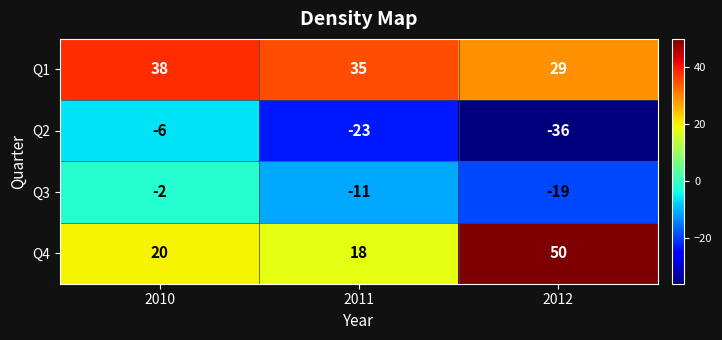

Rank the series at 2011 from lowest to highest value.

Q2, Q3, Q4, Q1